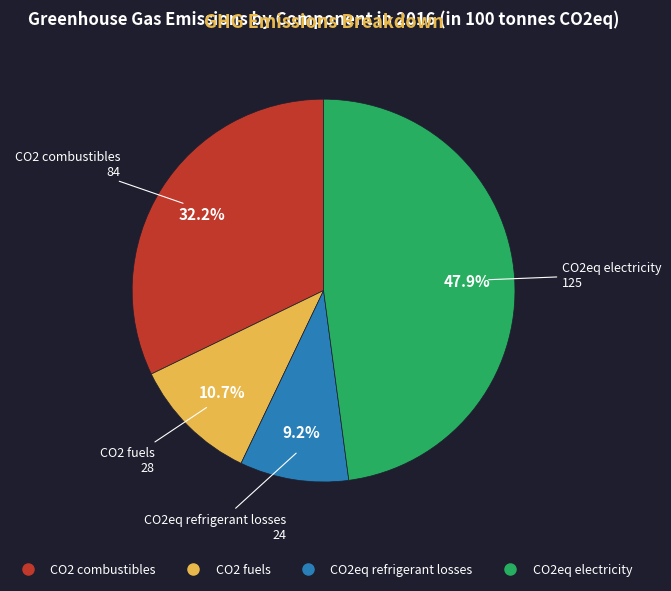

What is the smallest slice in the pie chart?

CO2eq refrigerant losses